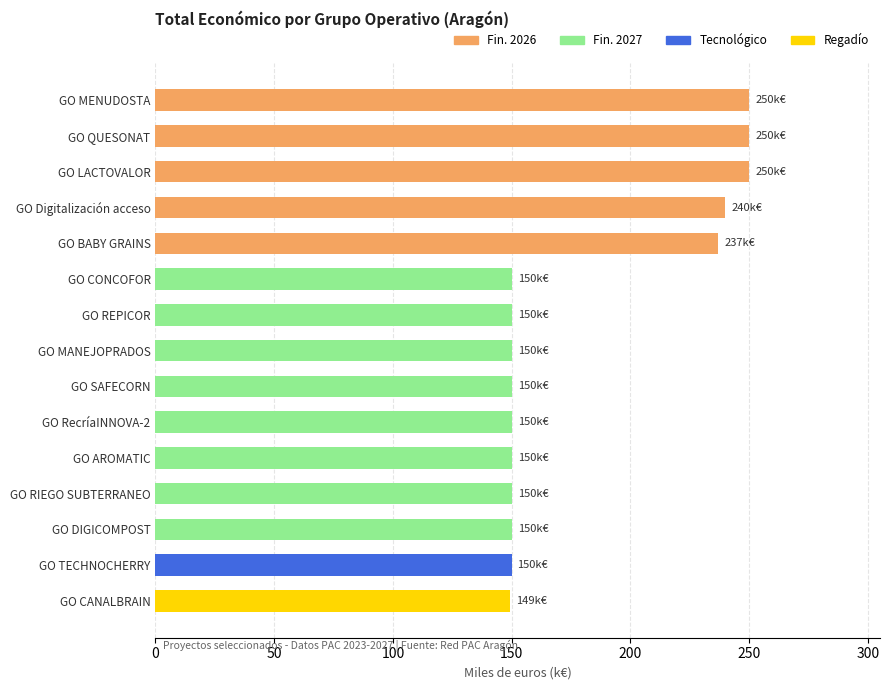

What is the maximum value shown in the chart?

250.0